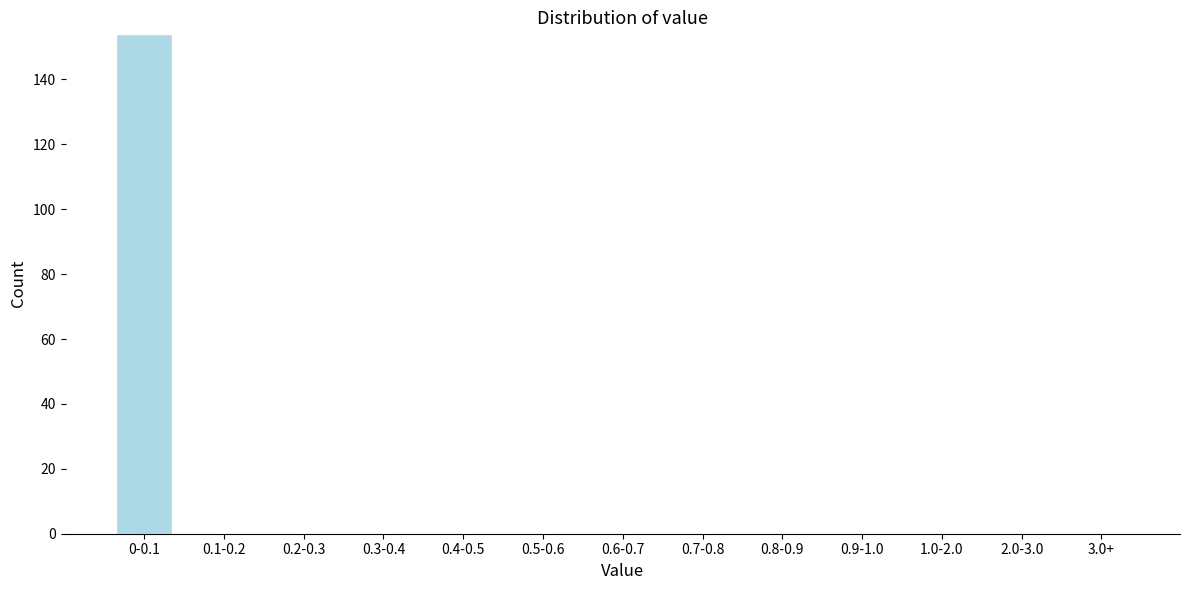

Reading left to right, transcribe all the data shown in this chart.

0-0.1=154	0.1-0.2=0	0.2-0.3=0	0.3-0.4=0	0.4-0.5=0	0.5-0.6=0	0.6-0.7=0	0.7-0.8=0	0.8-0.9=0	0.9-1.0=0	1.0-2.0=0	2.0-3.0=0	3.0+=0